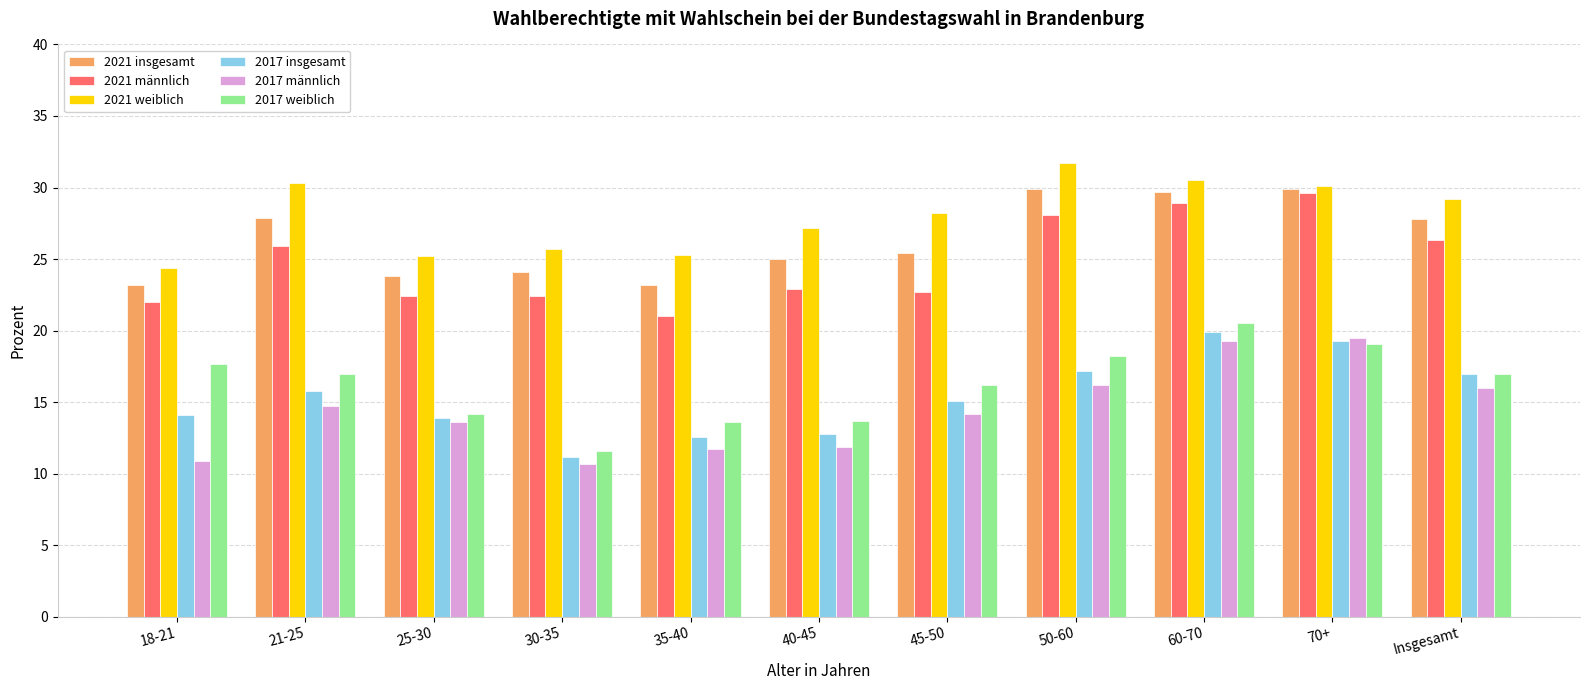

Where is 2021 insgesamt nearest to the value 26?

45-50